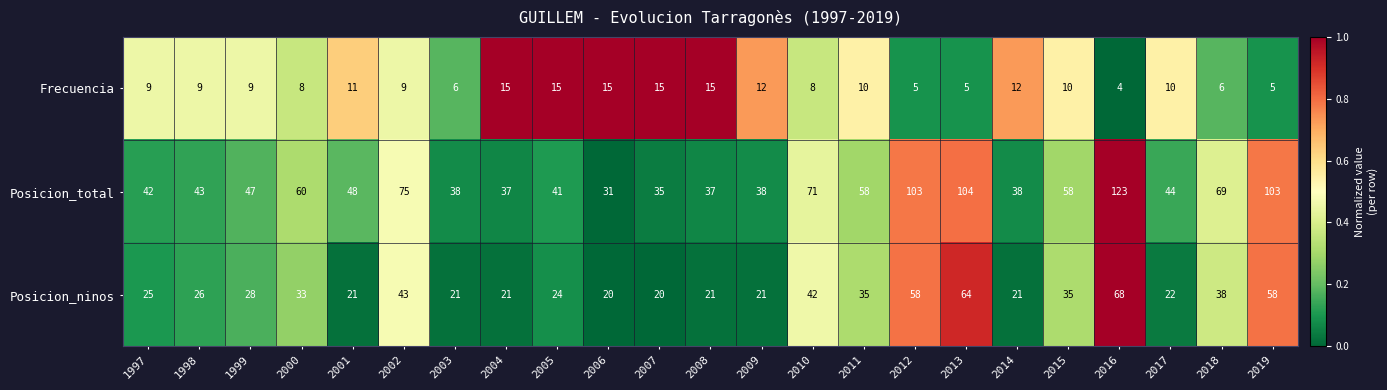

List the series in order of their peak value, highest first.

Posicion_total, Posicion_ninos, Frecuencia